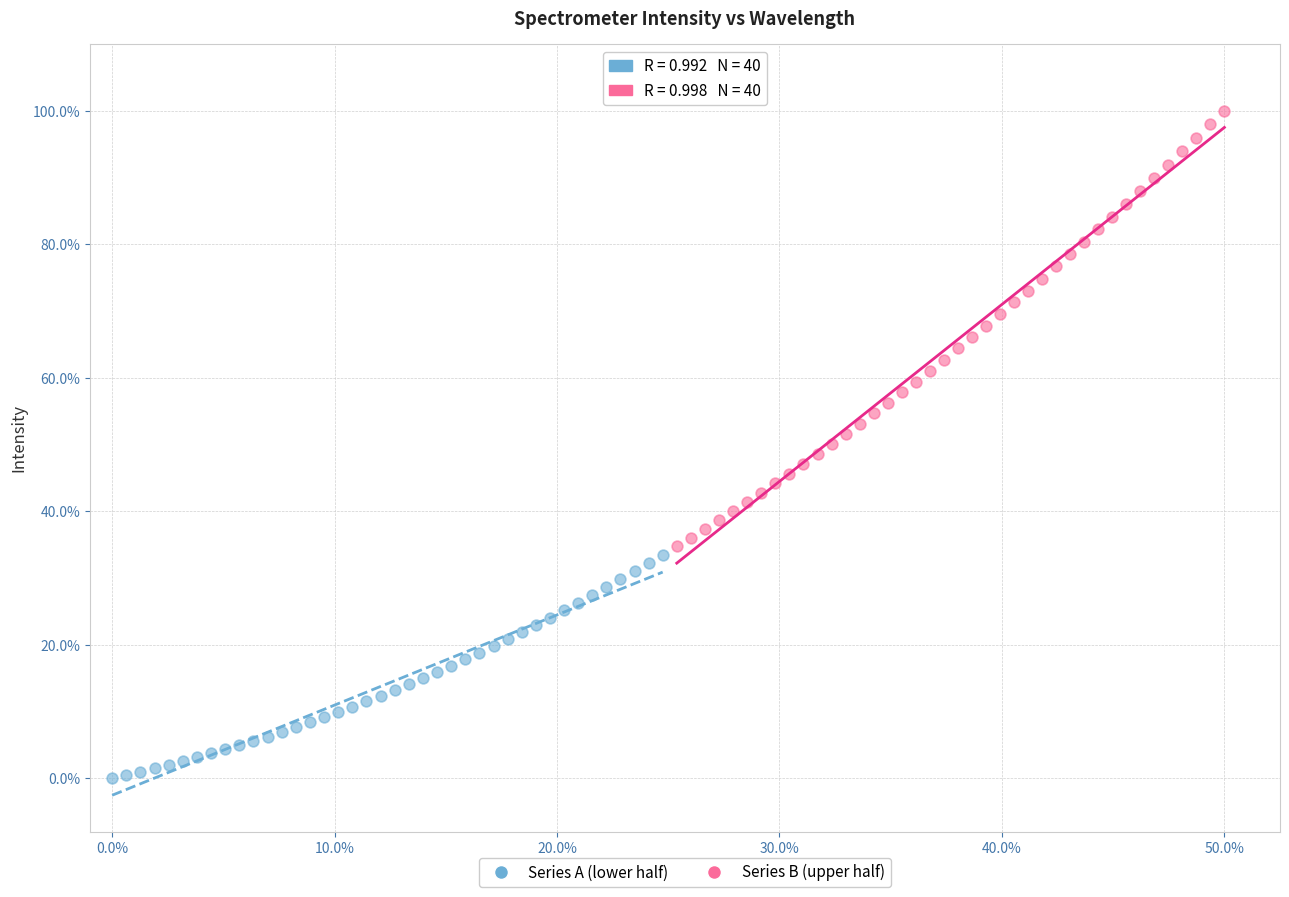

Which series contains the lowest Y value?

Series A (lower half)